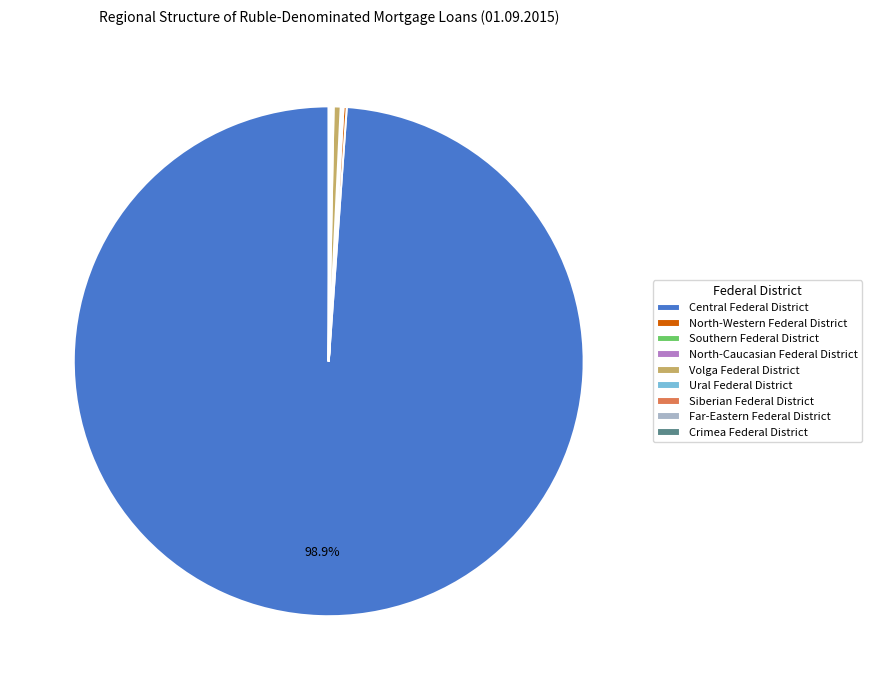

To the nearest percent, what is the difference between the largest and smallest slice percentages?

99%